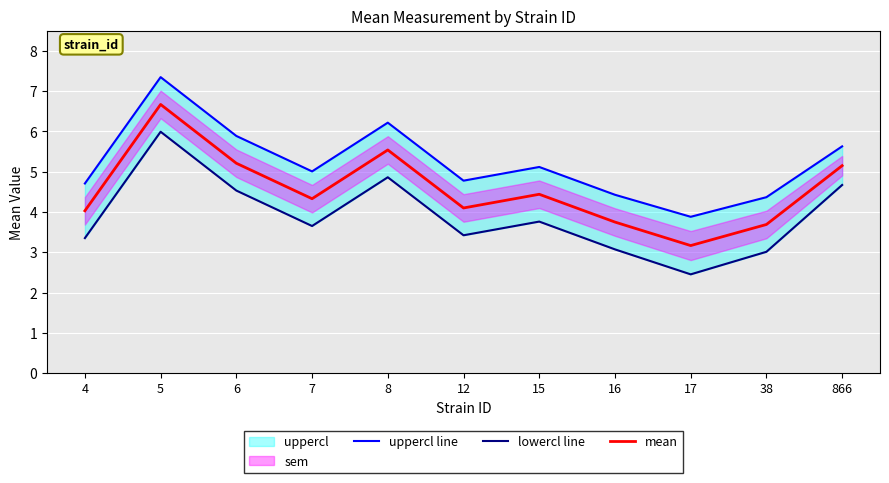

At which label is mean closest to 4?

4